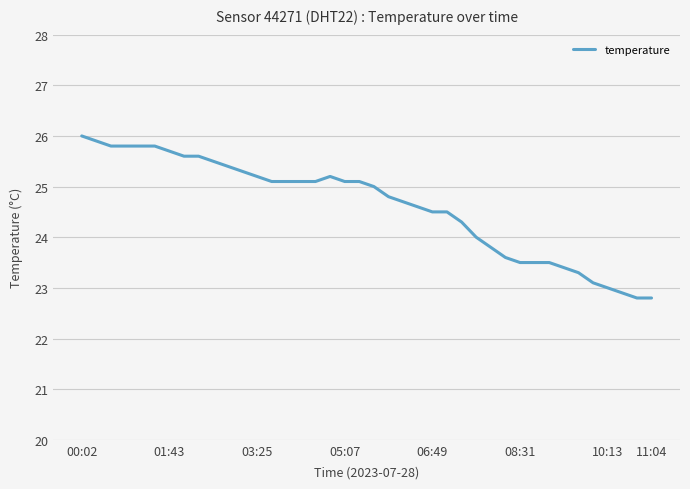

What is the minimum value shown in the chart?

22.8